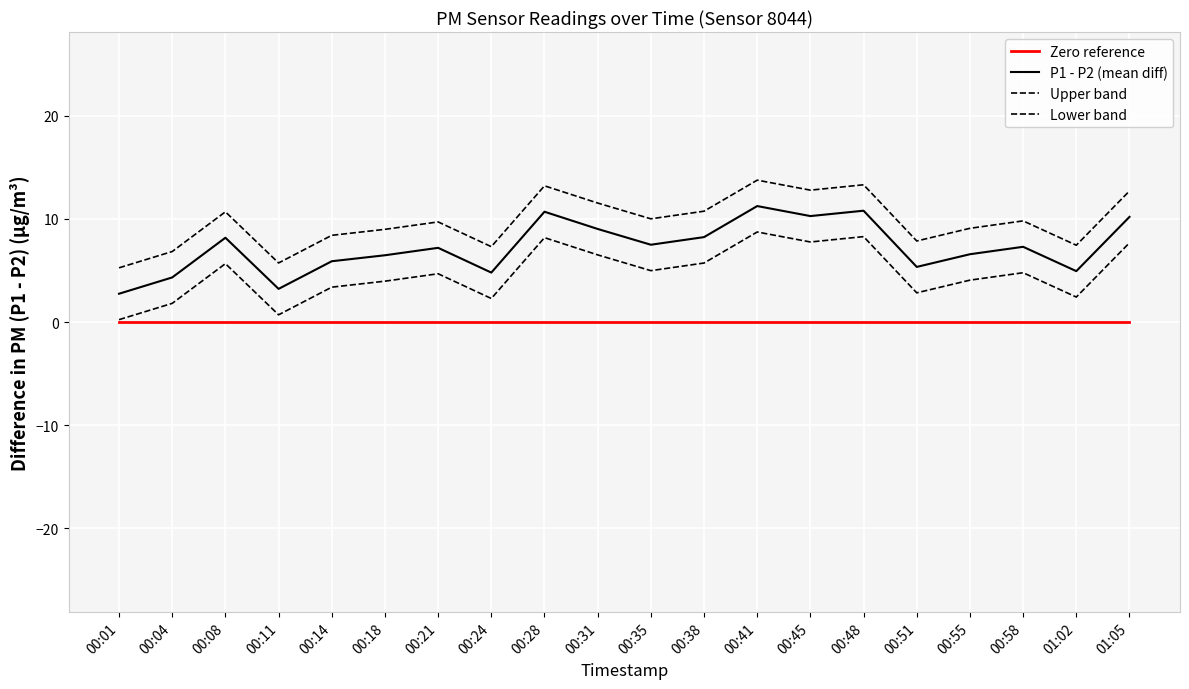

At how many categories does at least one series exceed 10?

9